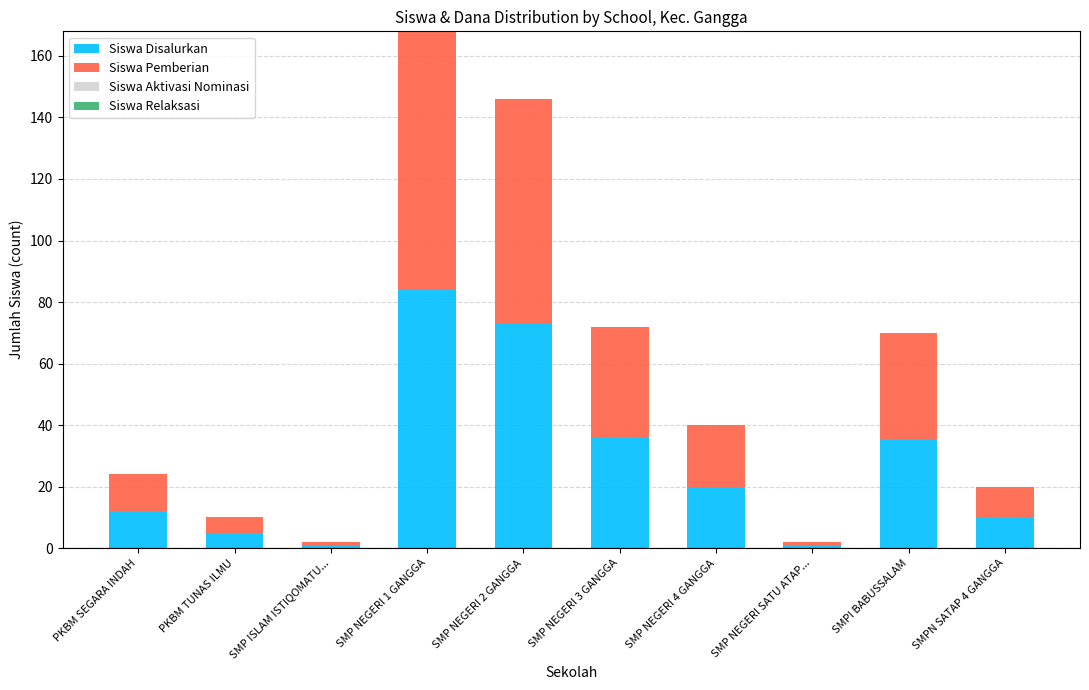

True or false: Siswa Disalurkan has a value of 34 at SMP NEGERI 4 GANGGA.

False